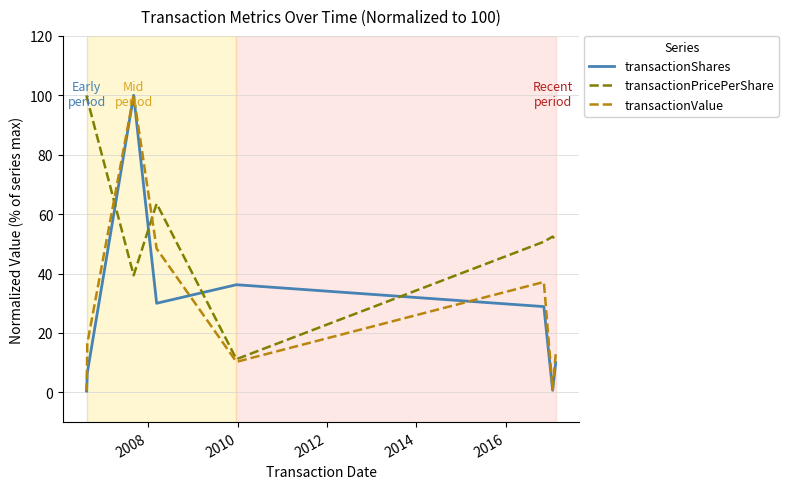

In transactionPricePerShare, how many points are higher than both neighbors (excluding endpoints)?

2